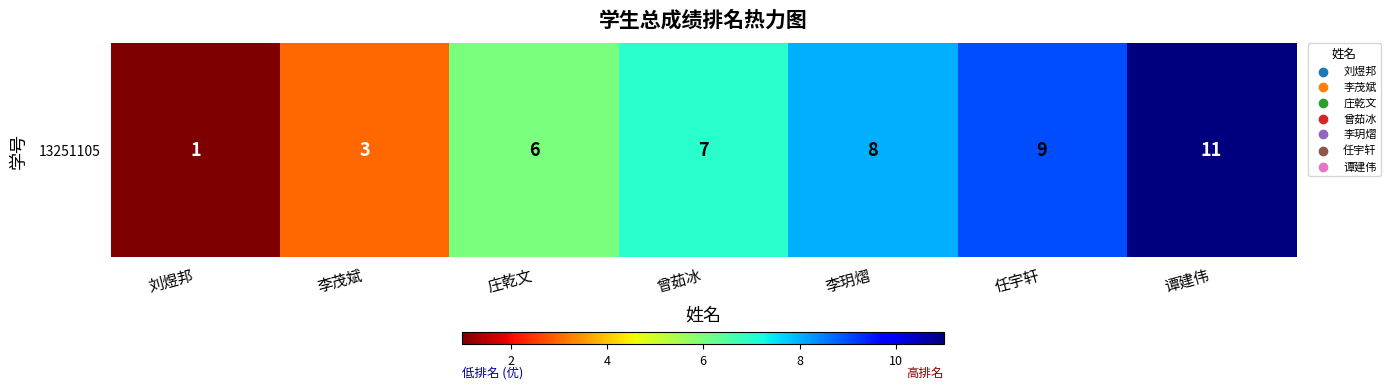

How many data points are above 7?

3